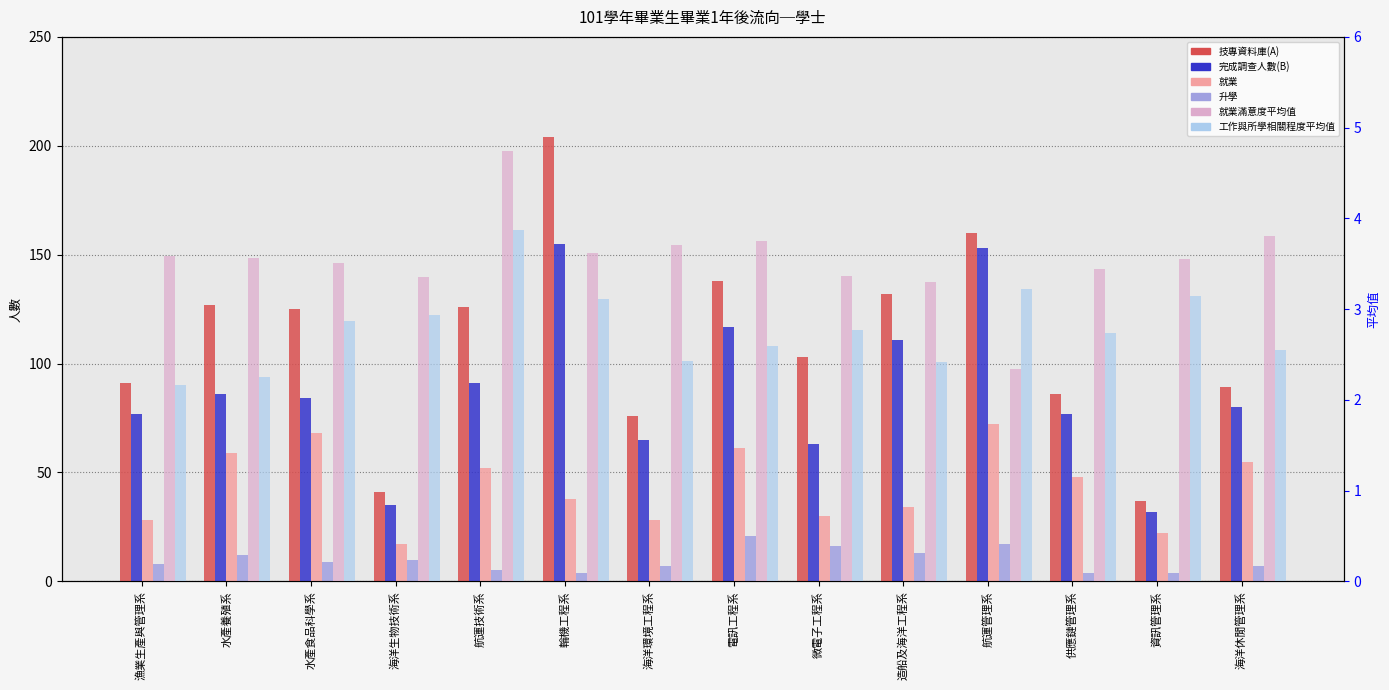

What is the difference between the second highest and second lowest values in the 就業滿意度平均值 series?

0.5